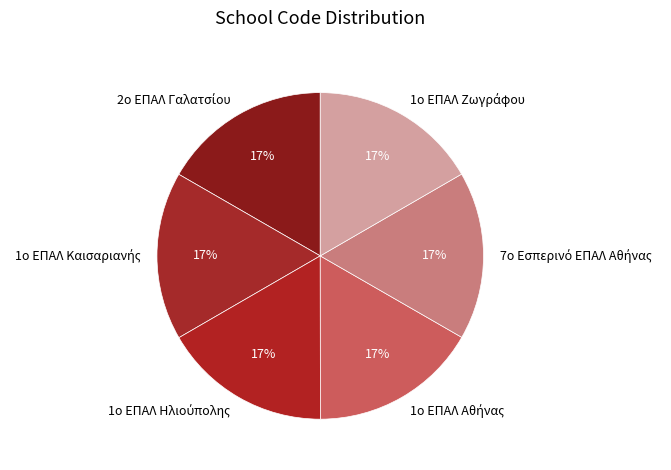

Does any single category account for the majority?

No